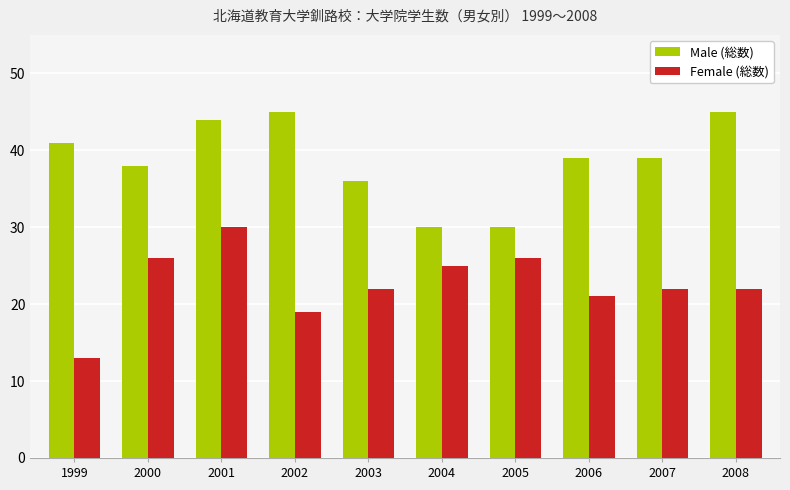

Which series changed the most between 2001 and 2008?

Female (総数)